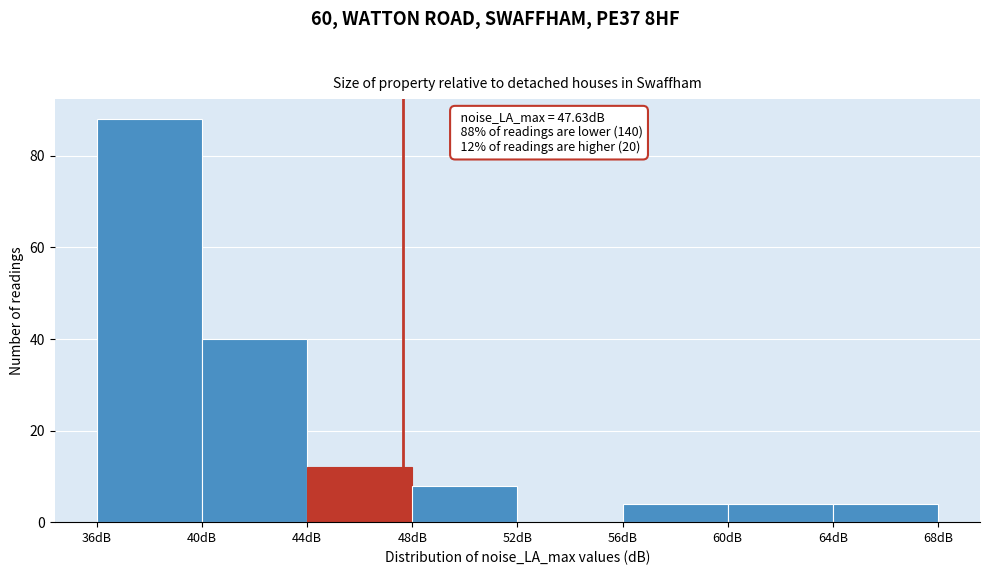

Which range on the x-axis has the tallest bar?

36 to 40